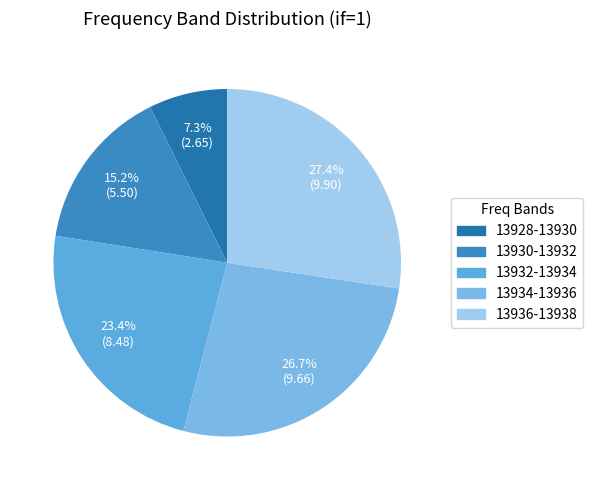

How many slices are in this pie chart?

5